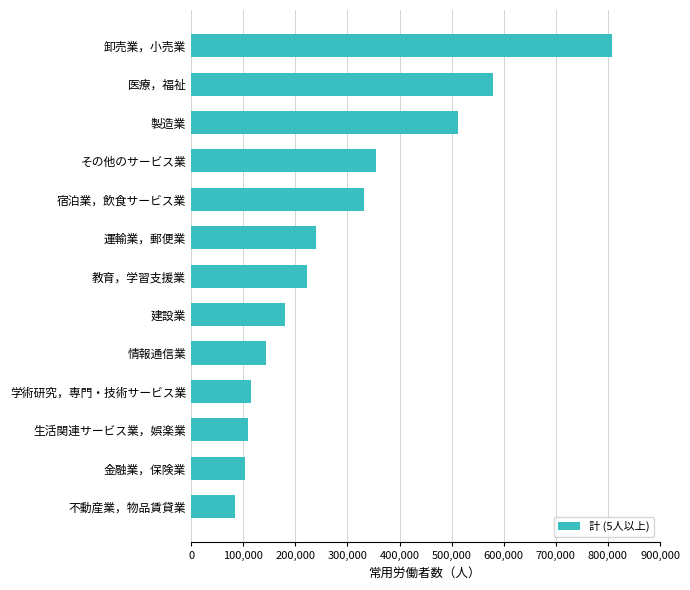

How many bars are there in total?

13